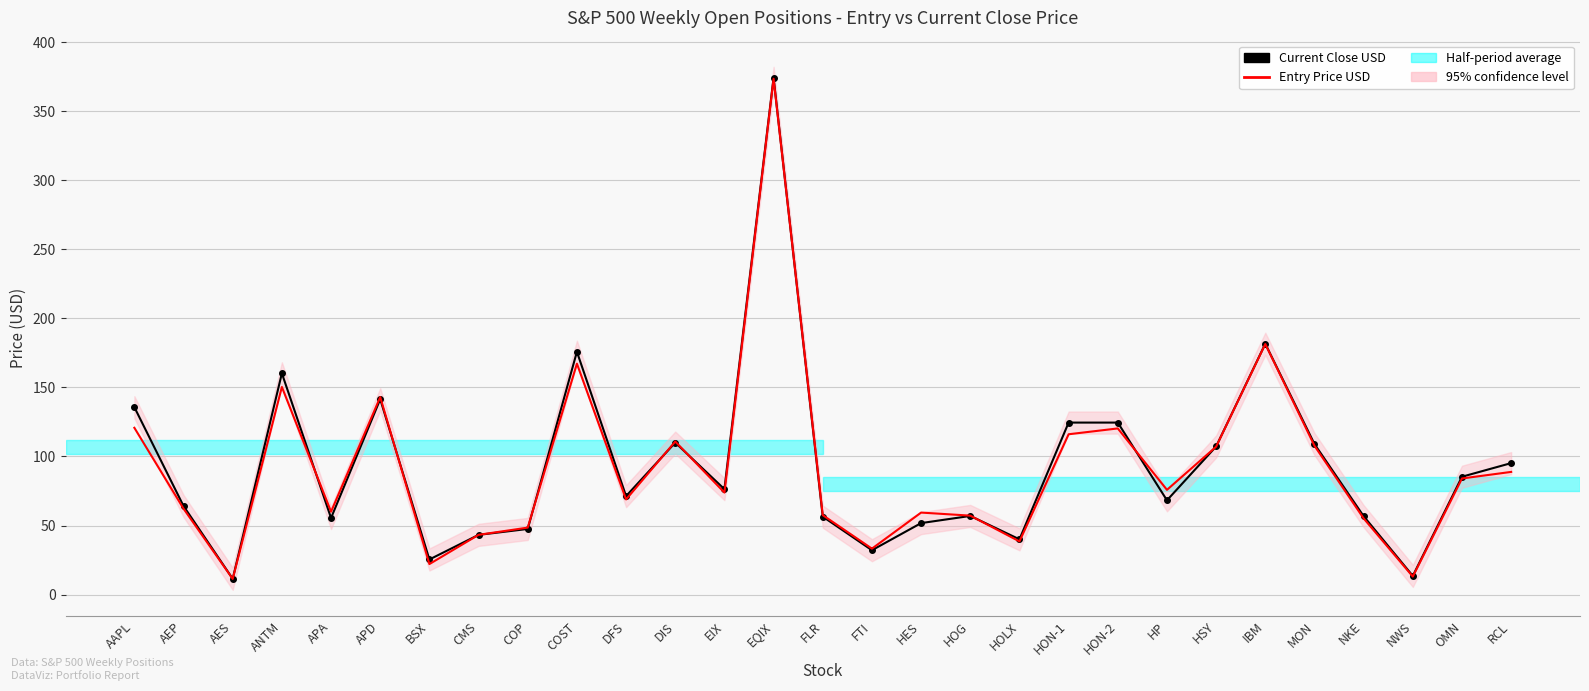

What is the label of the 2nd point from the right?

OMN